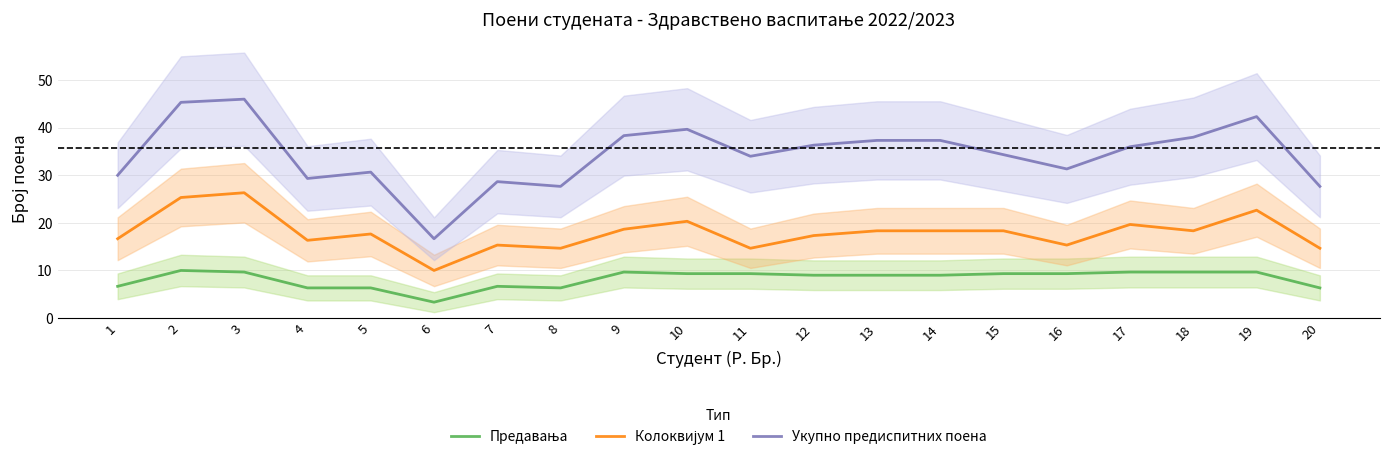

The Укупно предиспитних поена series shows 45.0 at 1. True or false?

False